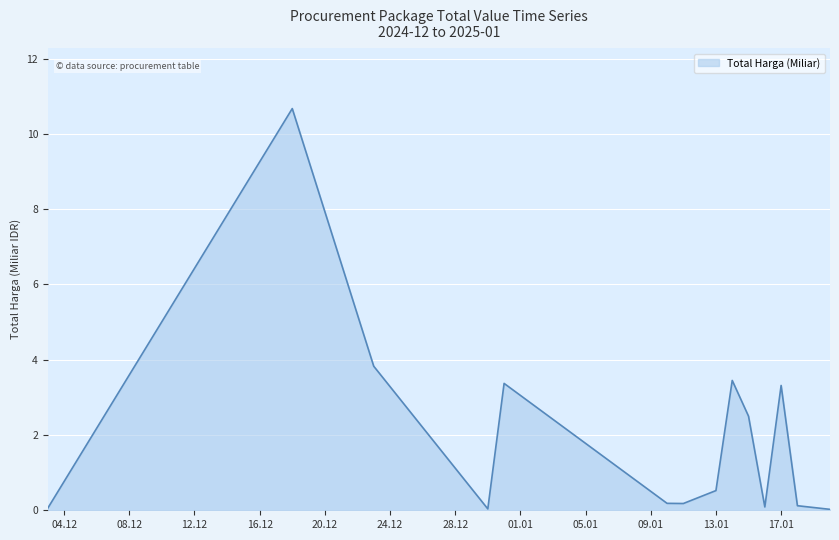

What is the greatest value displayed?

10.7